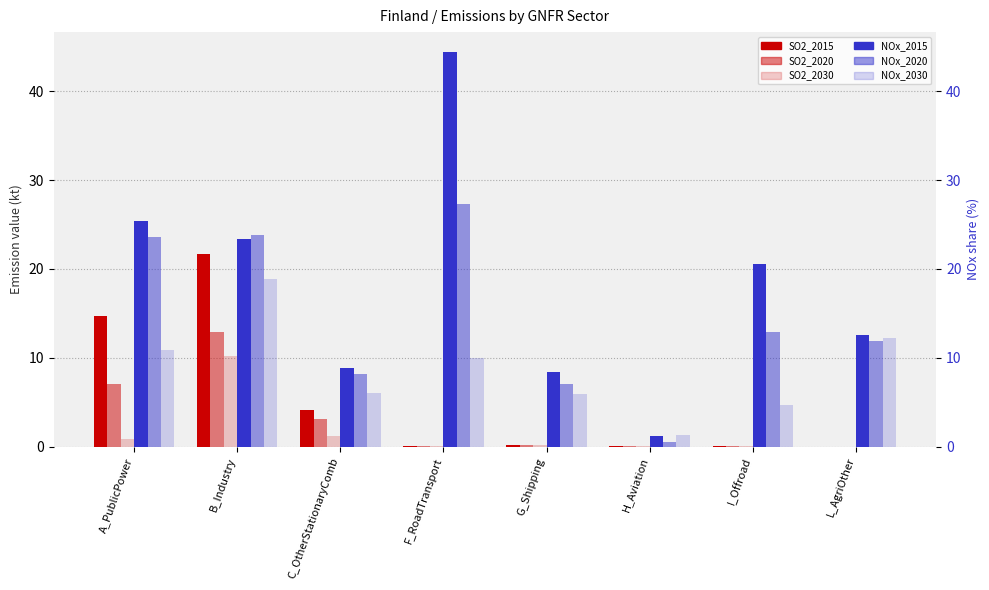

Where is SO2_2020 nearest to the value 6?

A_PublicPower